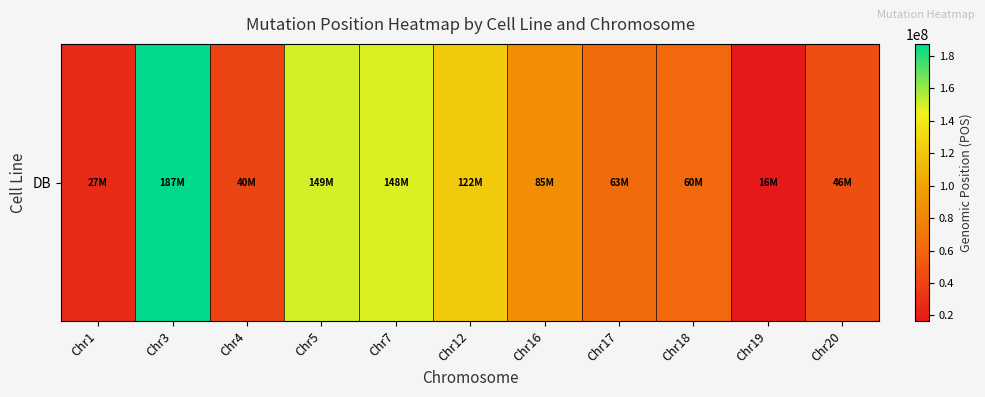

Reading left to right, list all the values displayed in this chart.

27023581	187462390	40198739	149791325	148508728	122460030	85954869	63052631	60985384	16436188	46130991